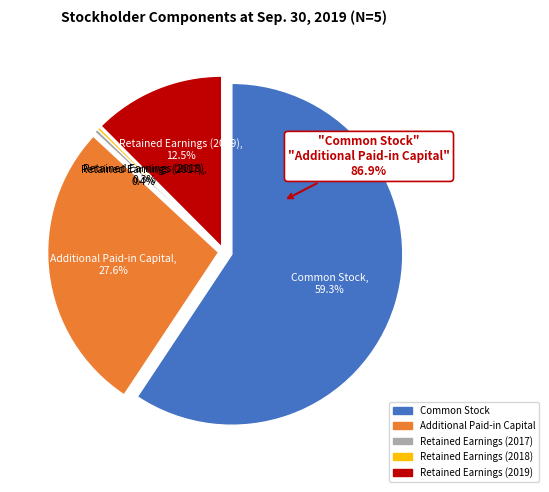

What percentage is the Additional Paid-in Capital slice, to the nearest percent?

28%